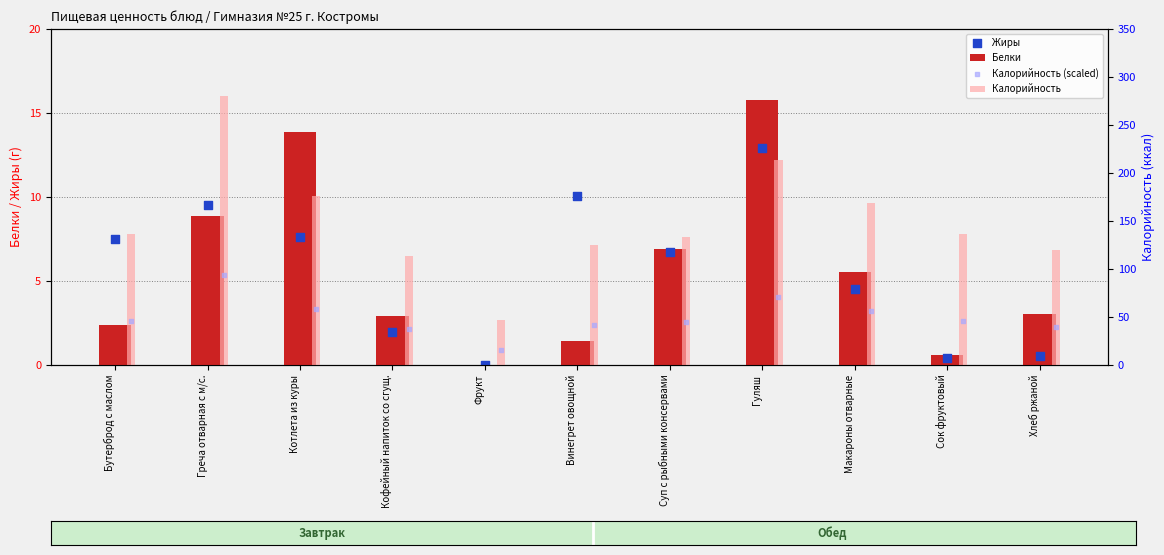

Which series has the largest total across all categories?

Калорийность